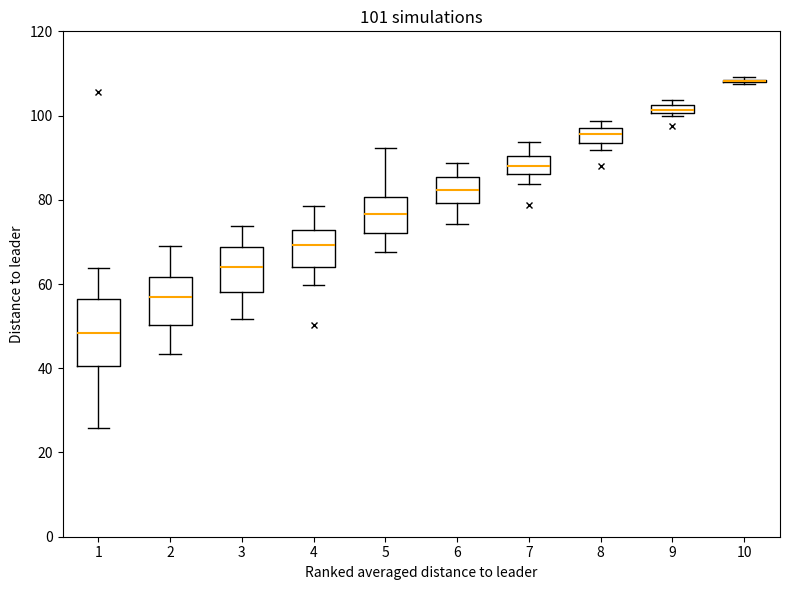

Which box is the tallest, from its lower edge to its upper edge?

1